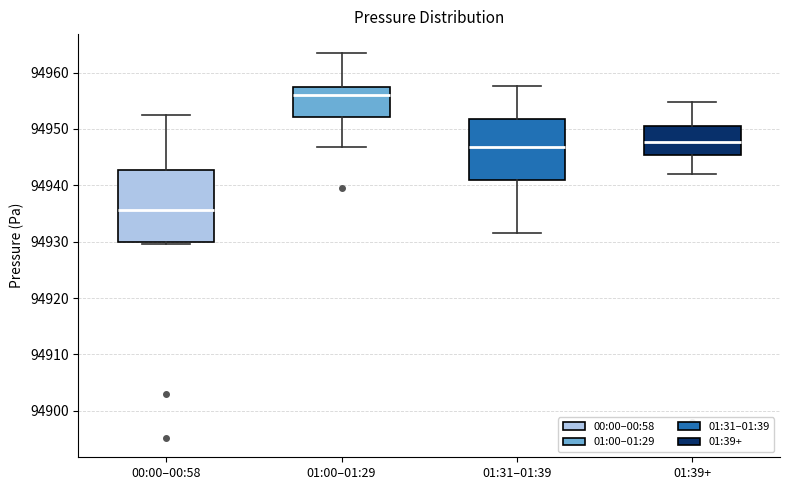

Reading left to right, transcribe this box plot: for each box, give where its median line is, the range the box spans, and where its two whiskers end, as read against the y-axis. The values are not printed on the chart, so give them approximately, as read against the axis.

00:00–00:58: median 94936, box 94930 to 94943, whiskers 94930 (just below the box's lower edge) to 94952
01:00–01:29: median 94956, box 94952 to 94958, whiskers 94947 to 94963
01:31–01:39: median 94947, box 94941 to 94952, whiskers 94932 to 94958
01:39+: median 94948, box 94945 to 94951, whiskers 94942 to 94955